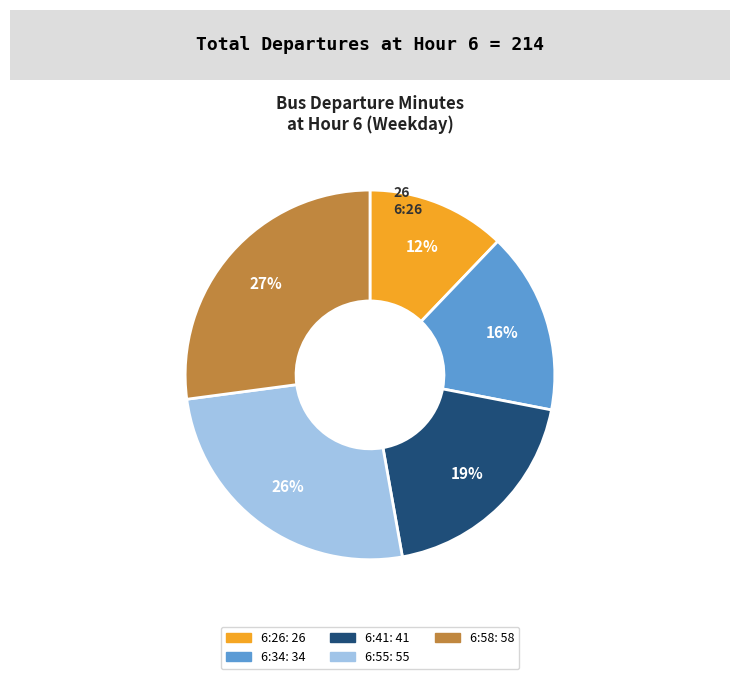

Is there a majority slice in this chart?

No